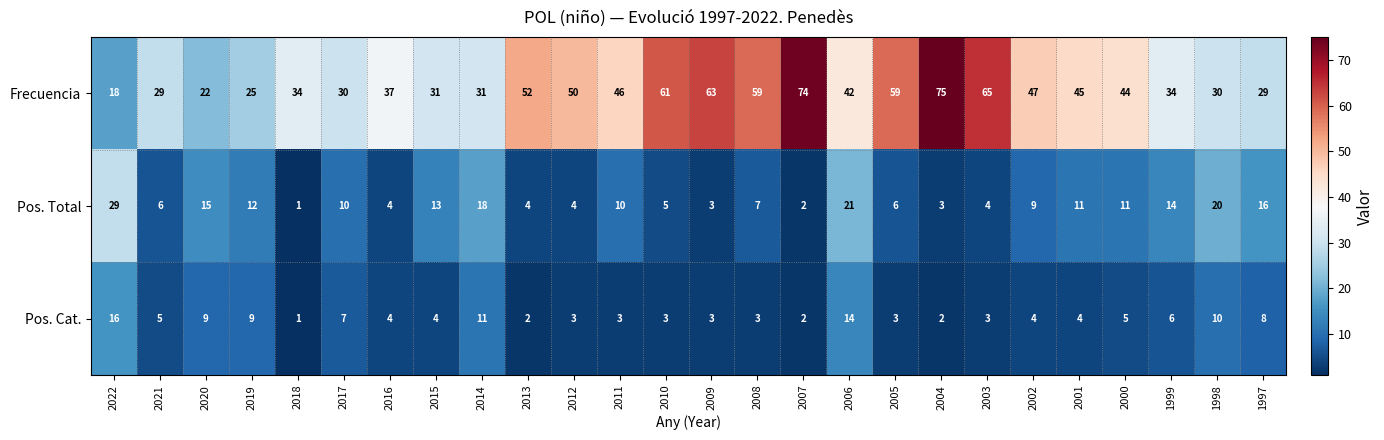

What is the average value of the Pos. Cat. series?

6